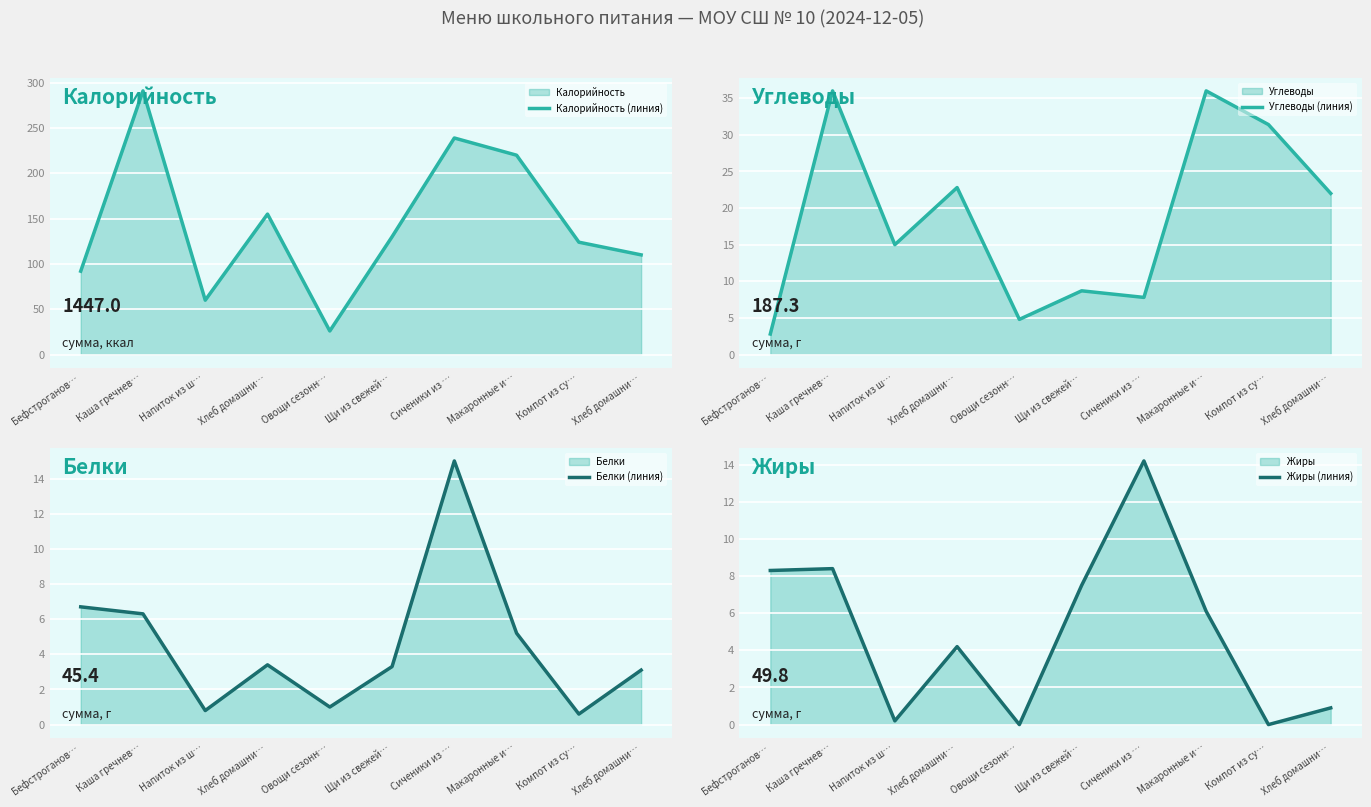

Reading left to right, what are all the values shown in this chart?

Калорийность (линия): Бефстроганов…=92.0	Каша гречнев…=291.0	Напиток из ш…=60.0	Хлеб домашни…=155.0	Овощи сезонн…=26.0	Щи из свежей…=130.0	Сиченики из …=239.0	Макаронные и…=220.0	Компот из су…=124.0	Хлеб домашни…=110.0
Углеводы (линия): Бефстроганов…=2.8	Каша гречнев…=36.0	Напиток из ш…=15.0	Хлеб домашни…=22.8	Овощи сезонн…=4.8	Щи из свежей…=8.7	Сиченики из …=7.8	Макаронные и…=36.0	Компот из су…=31.4	Хлеб домашни…=22.0
Белки (линия): Бефстроганов…=6.7	Каша гречнев…=6.3	Напиток из ш…=0.8	Хлеб домашни…=3.4	Овощи сезонн…=1.0	Щи из свежей…=3.3	Сиченики из …=15.0	Макаронные и…=5.2	Компот из су…=0.6	Хлеб домашни…=3.1
Жиры (линия): Бефстроганов…=8.3	Каша гречнев…=8.4	Напиток из ш…=0.2	Хлеб домашни…=4.2	Овощи сезонн…=0.0	Щи из свежей…=7.5	Сиченики из …=14.2	Макаронные и…=6.1	Компот из су…=0.0	Хлеб домашни…=0.9